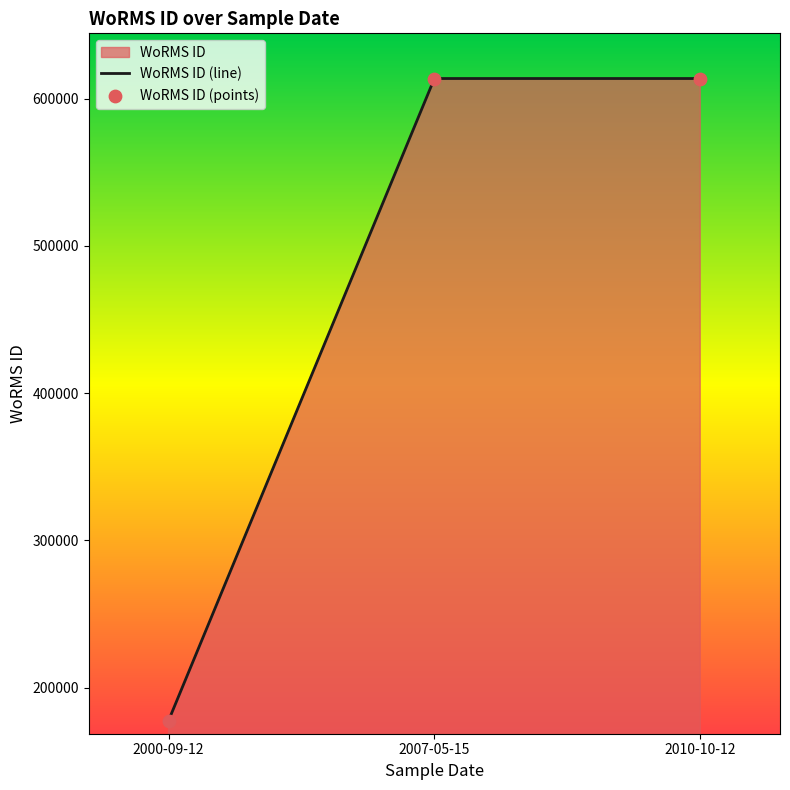

What is the approximate value at 2000-09-12?

177592